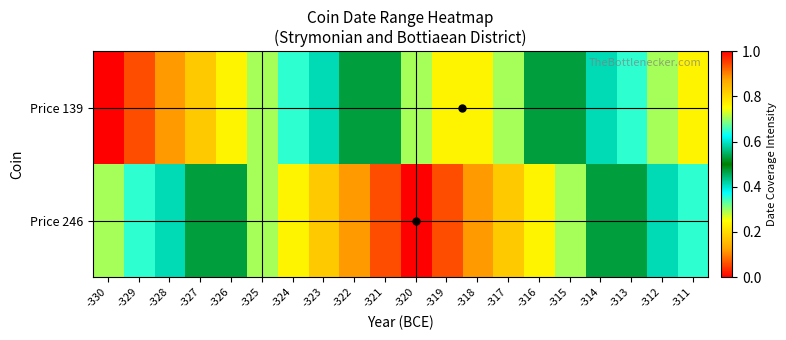

Rank the series by their average value, from lowest to highest.

Price 139, Price 246